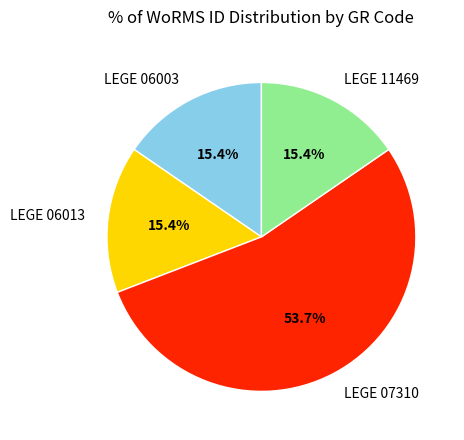

How many segments does this pie chart have?

4